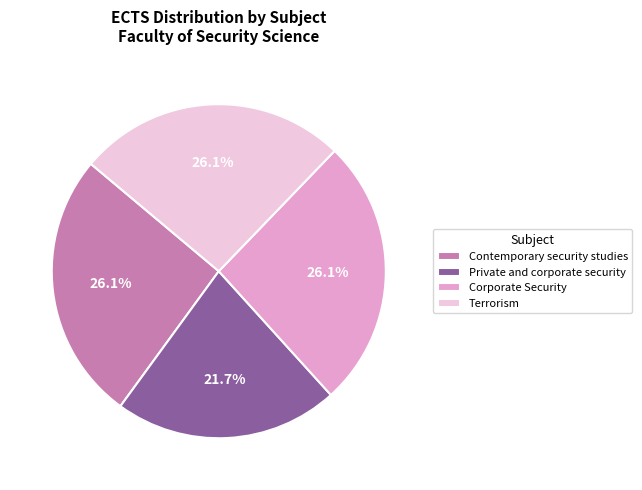

To the nearest percent, what is the average slice percentage?

25%